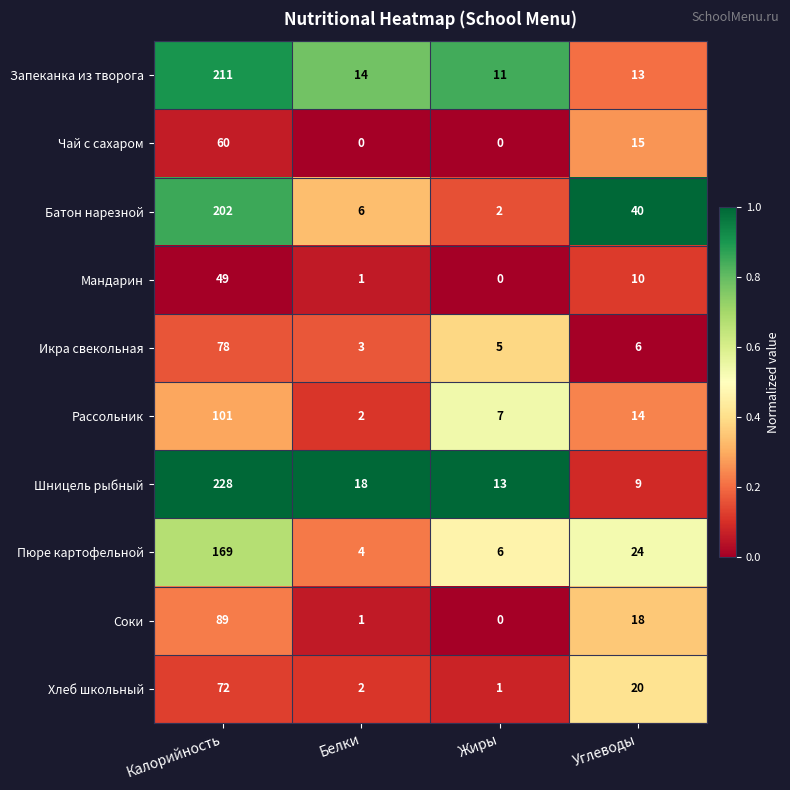

Is it true that Батон нарезной equals 3 at Жиры?

False